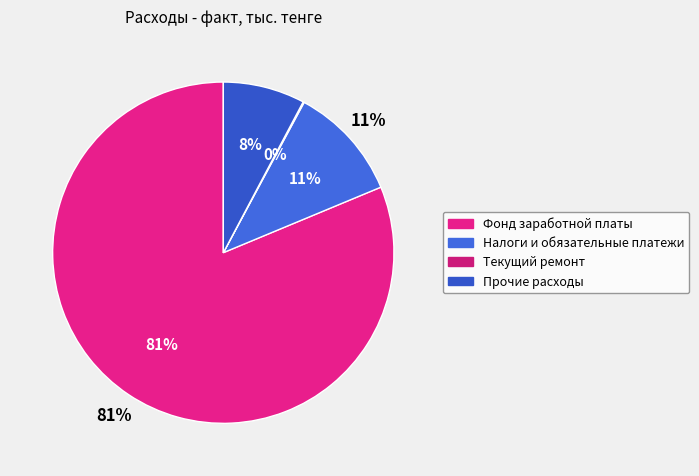

How many segments does this pie chart have?

4